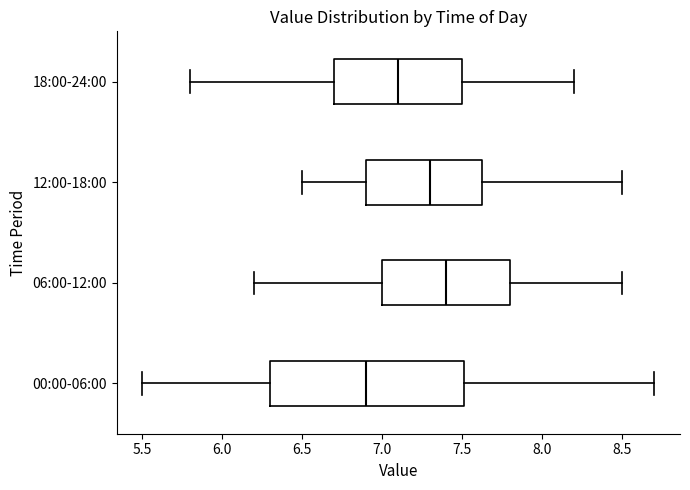

Which box has the furthest to the left median line?

00:00-06:00